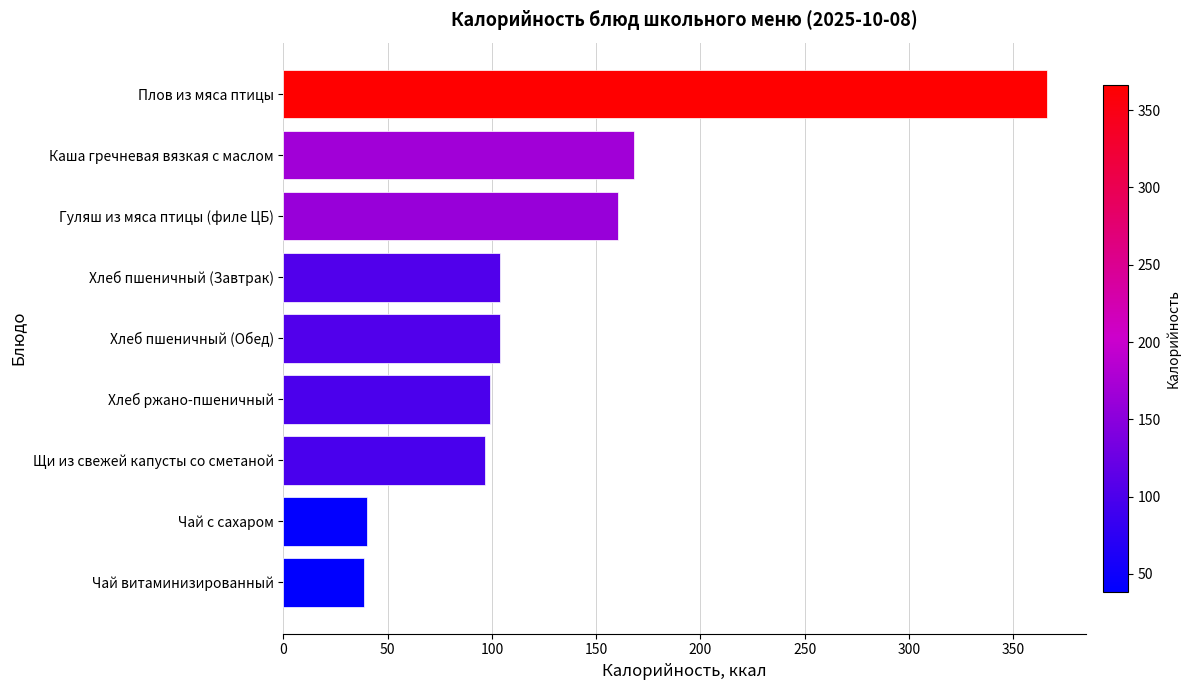

What is the average value?

130.8